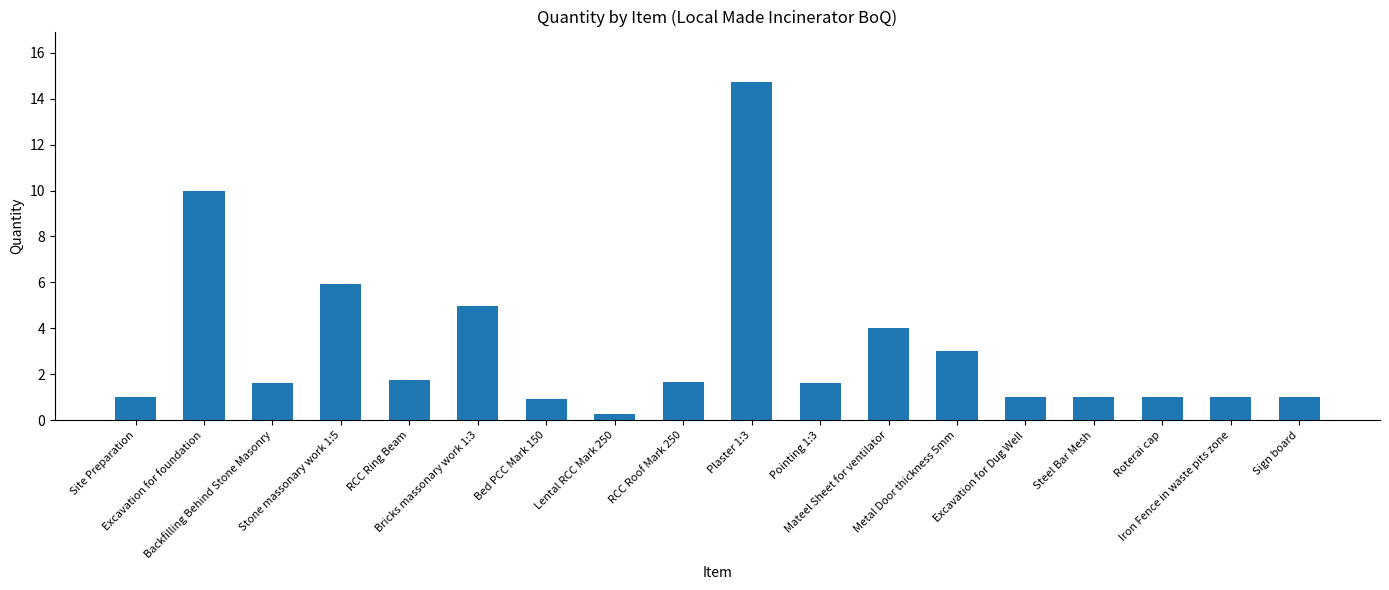

How many bars are there in total?

18